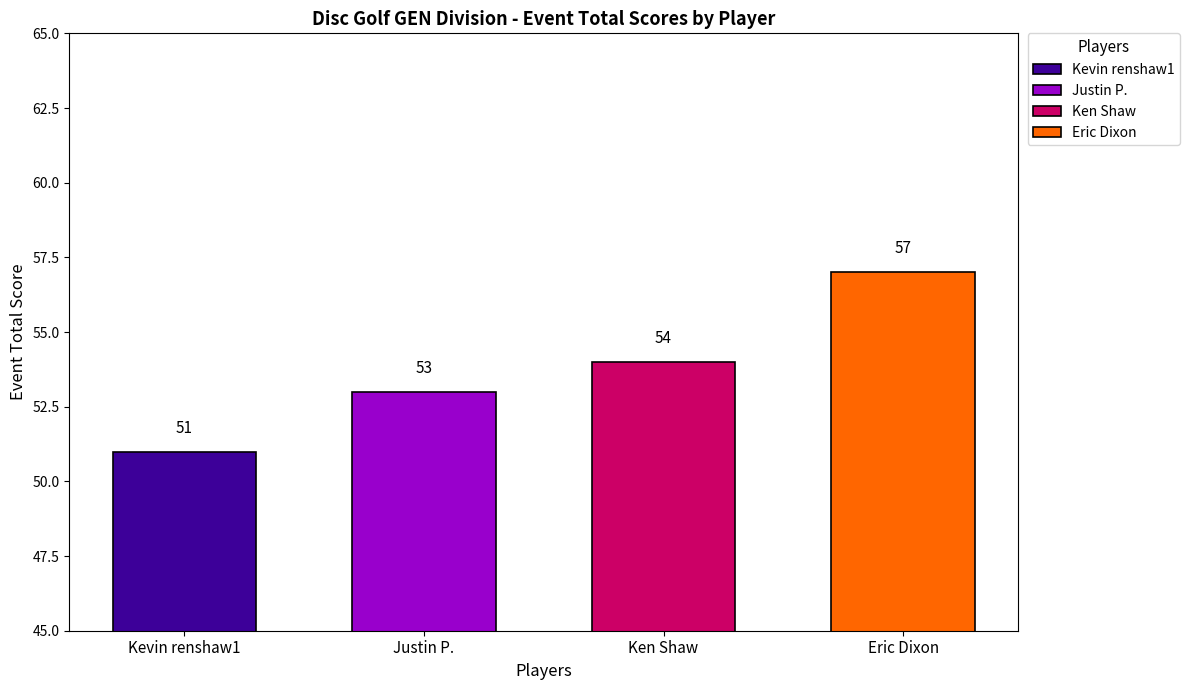

What is the change in value from Ken Shaw to Eric Dixon?

+3